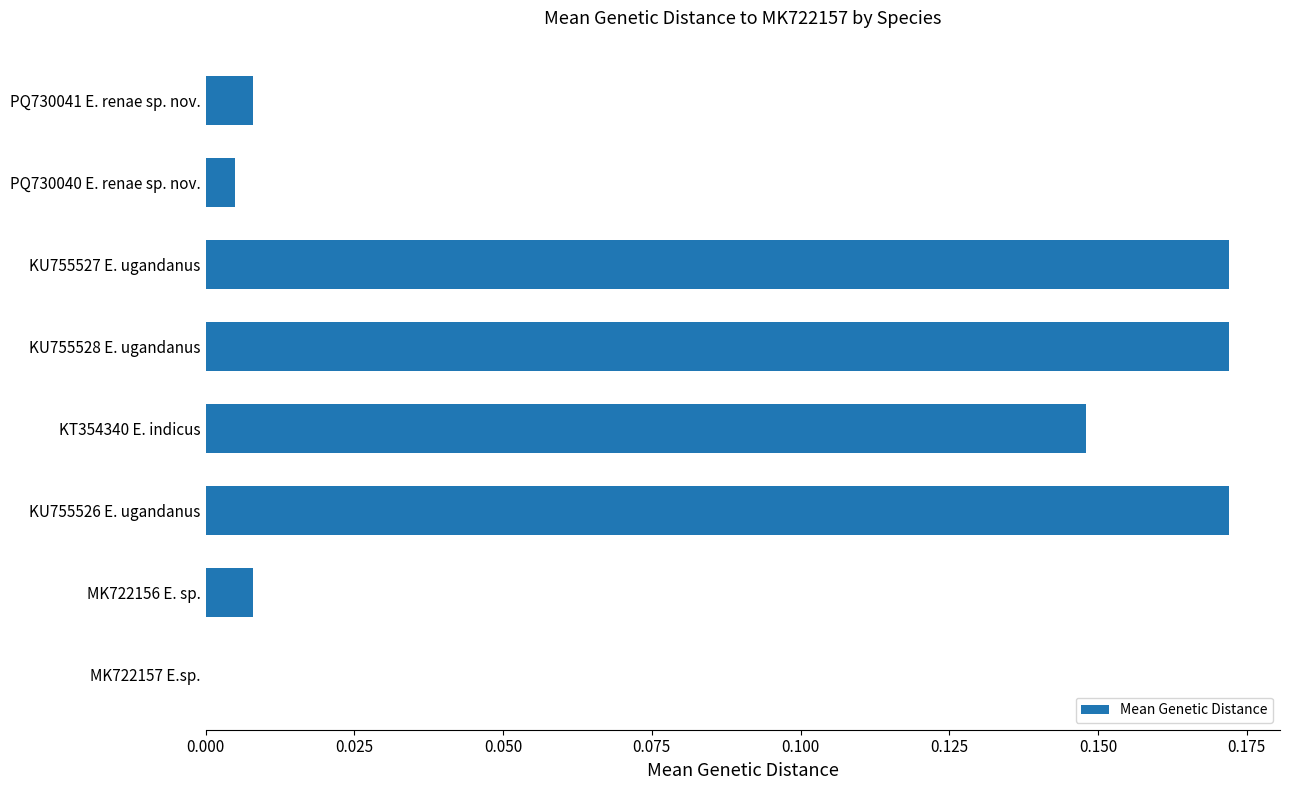

Is it true that the value at KT354340 E. indicus is 0.2?

False